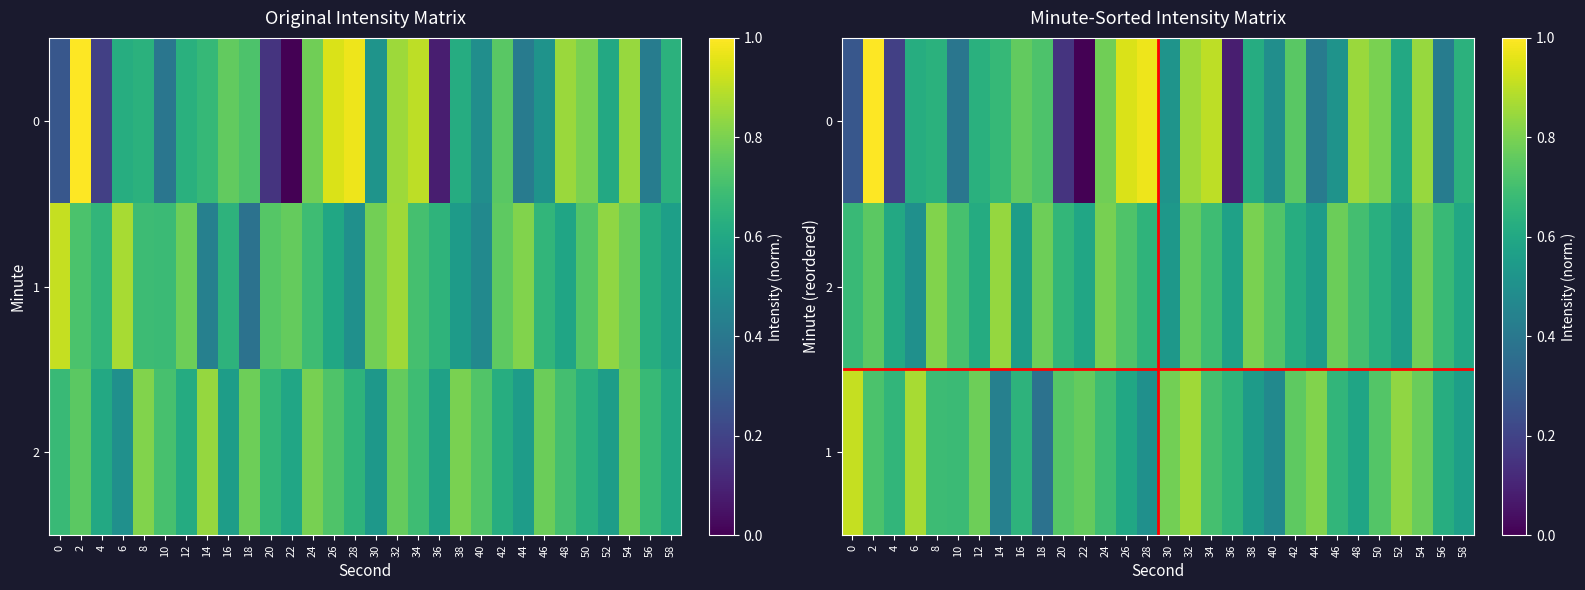

What is the difference between the maximum and minimum values in the 0 series?

1.0